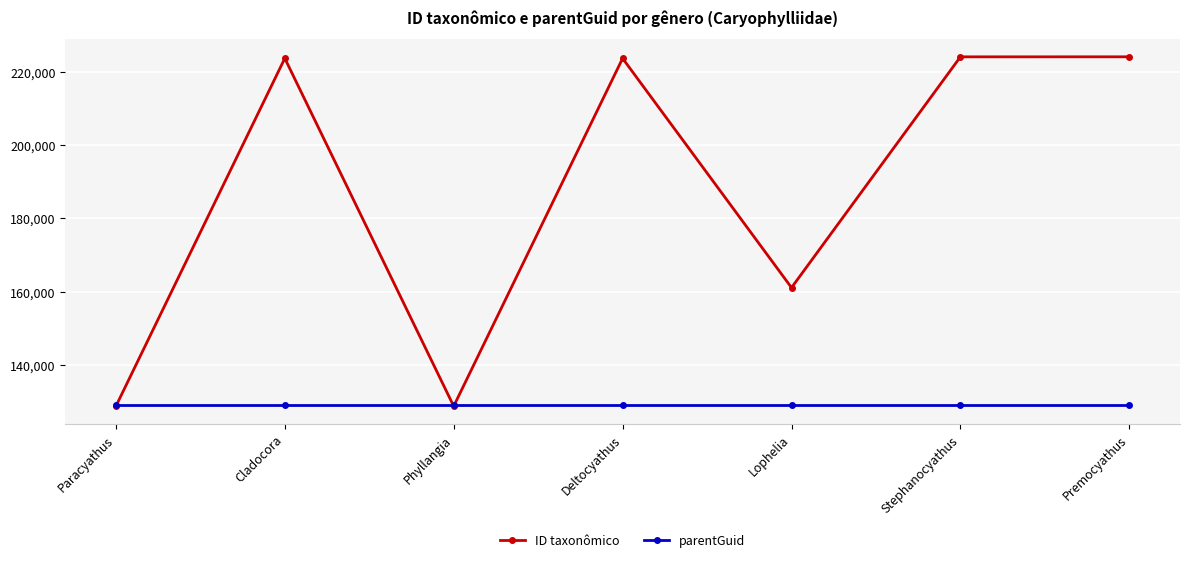

Which series has the largest total across all categories?

ID taxonômico